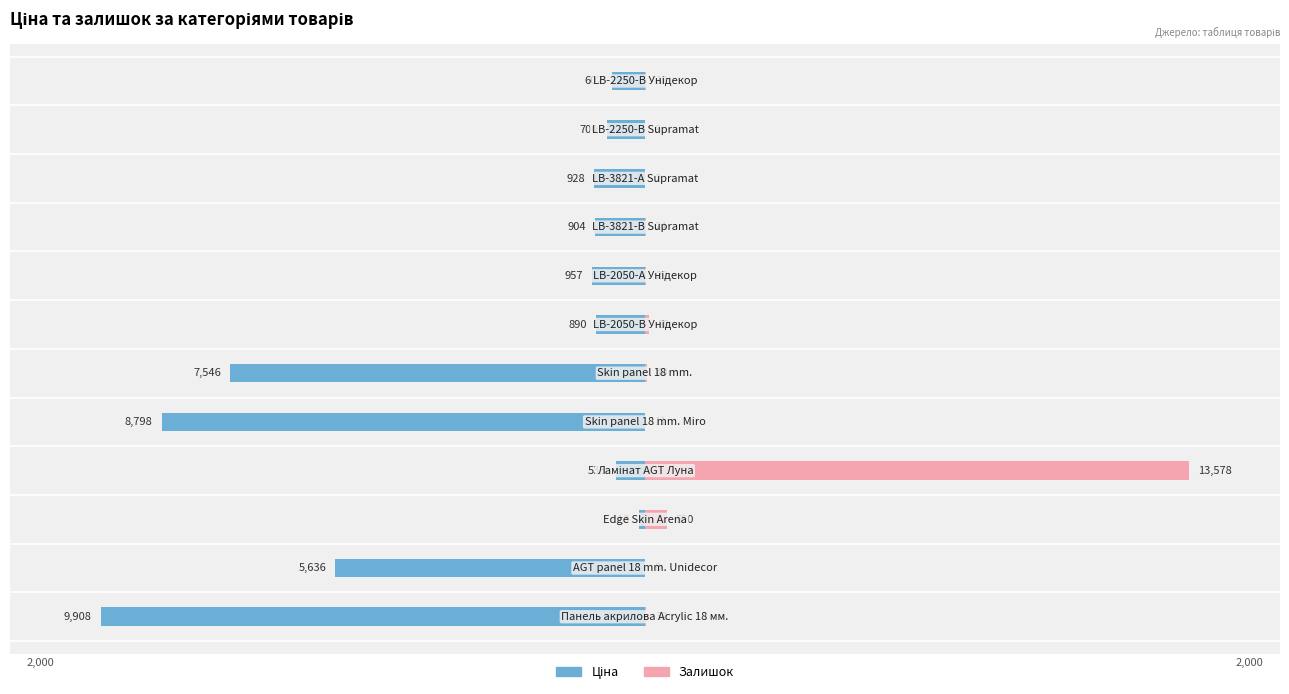

Rank the series at 11 from highest to lowest value.

Залишок, Ціна